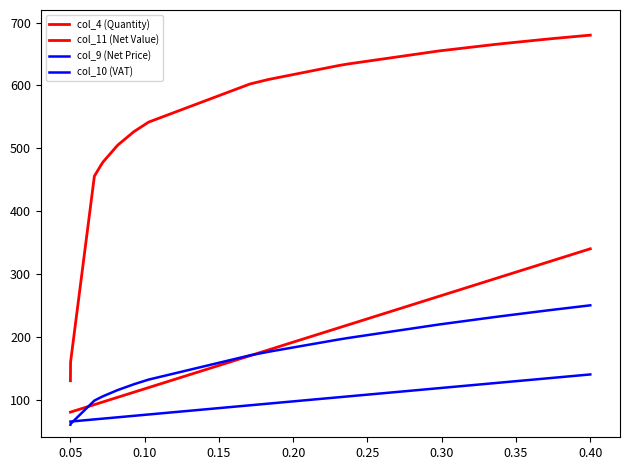

What is the sum of all col_4 (Quantity) values?

11399.4